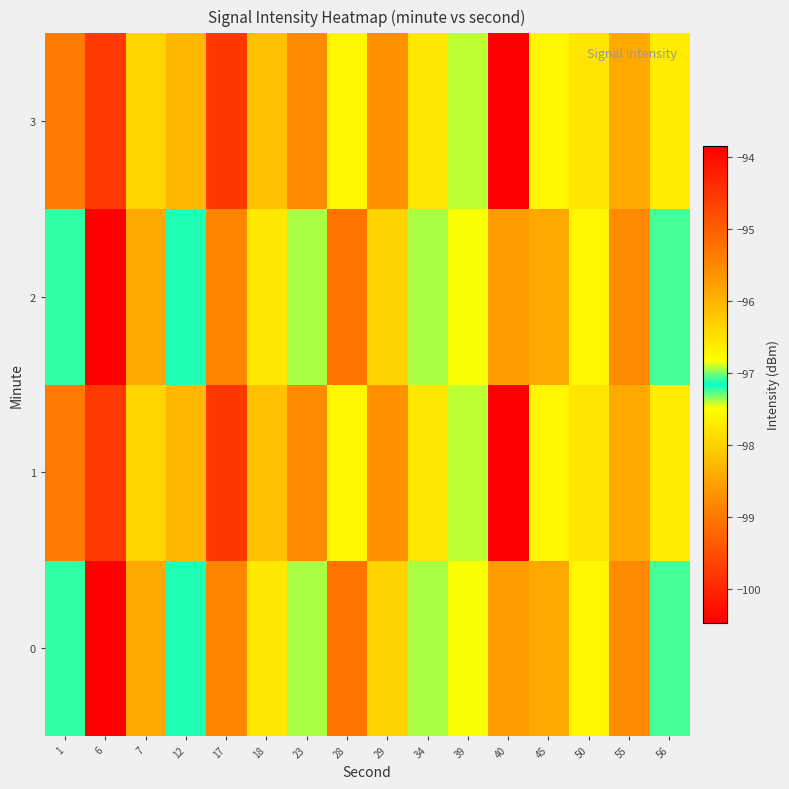

Which label corresponds to the smallest value in the chart?

6